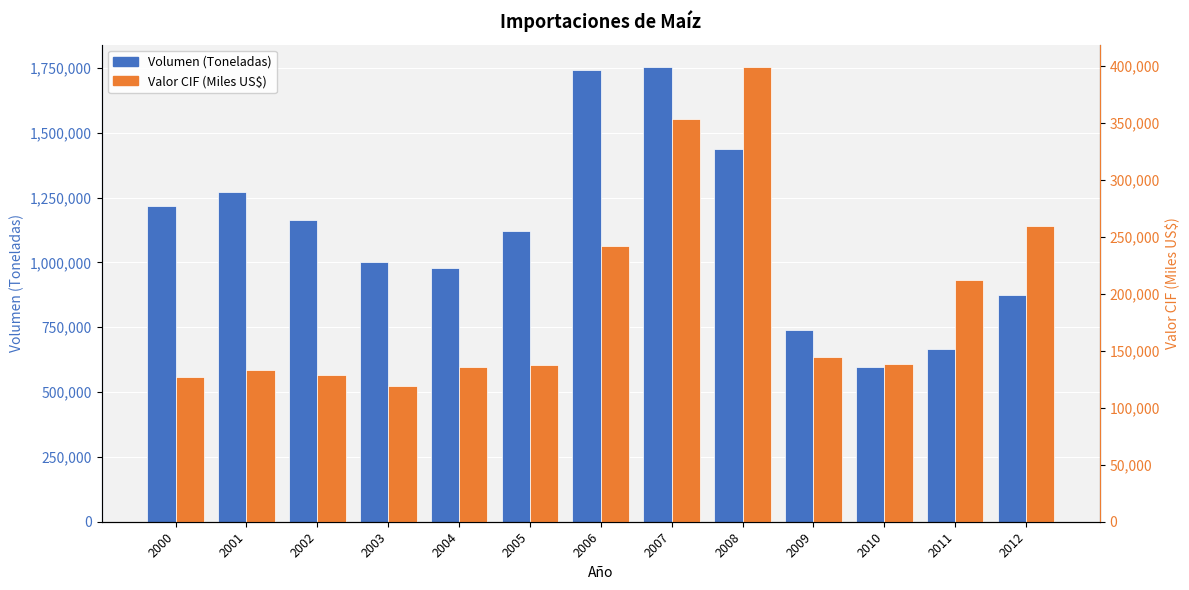

Reading right to left, transcribe all the data shown in this chart.

Volumen (Toneladas): 2012=873400.0	2011=666016.0	2010=596478.1	2009=739981.7	2008=1438073.4	2007=1751929.3	2006=1742205.4	2005=1119083.6	2004=979115.8	2003=1002968.9	2002=1162285.0	2001=1270081.9	2000=1217952.3
Valor CIF (Miles US$): 2012=259946.3	2011=212640.0	2010=138588.2	2009=144348.6	2008=398999.1	2007=353280.4	2006=241780.1	2005=137816.5	2004=136011.8	2003=119202.8	2002=128991.4	2001=132959.7	2000=126909.5